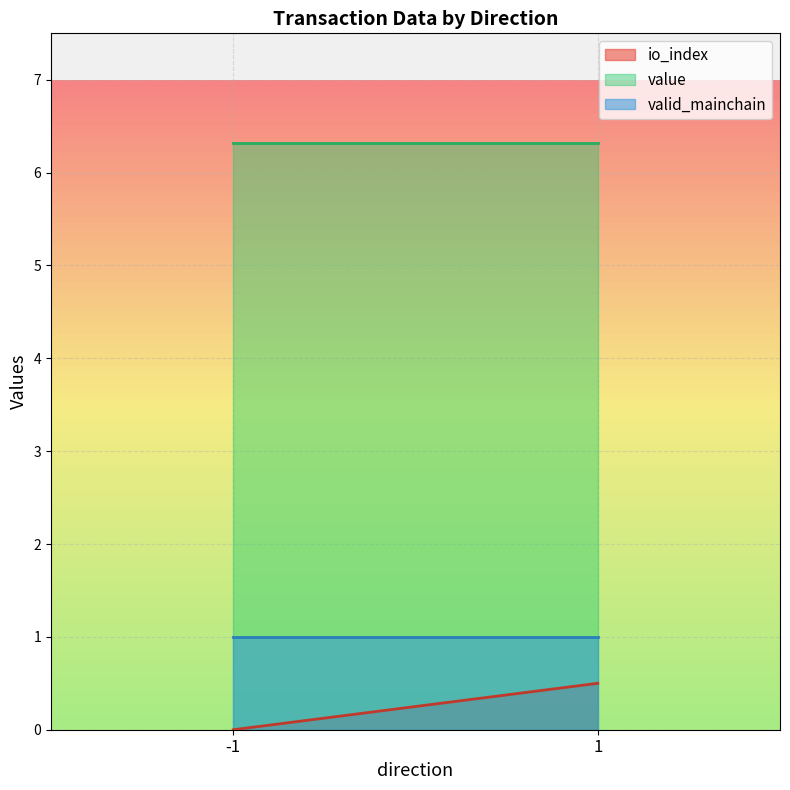

Rank the series at -1 from highest to lowest value.

value, valid_mainchain, io_index